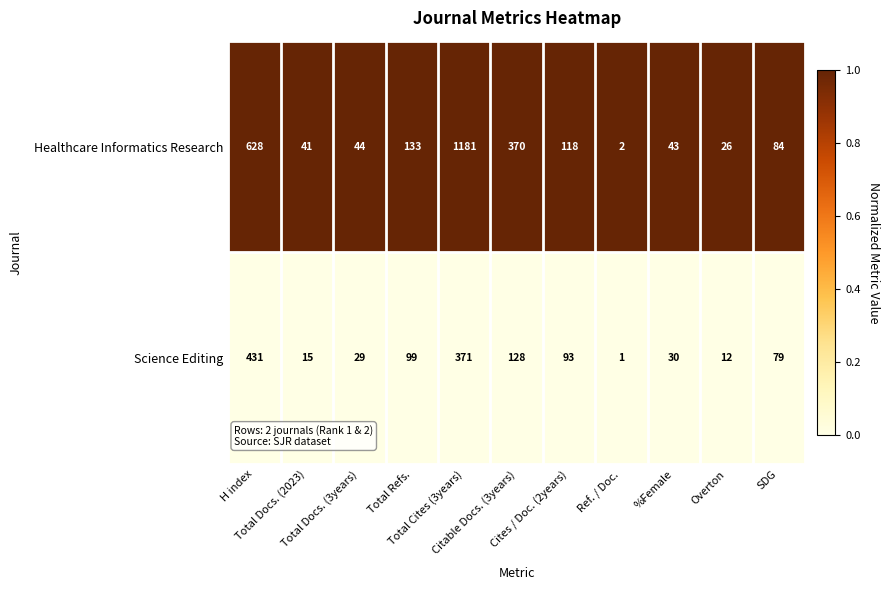

How many data points does each series have?

11